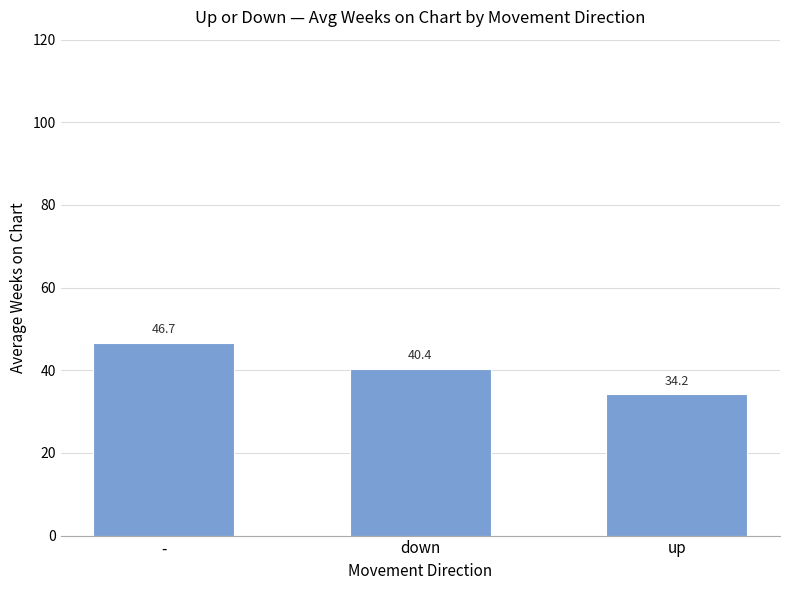

What is the smallest value displayed?

34.2